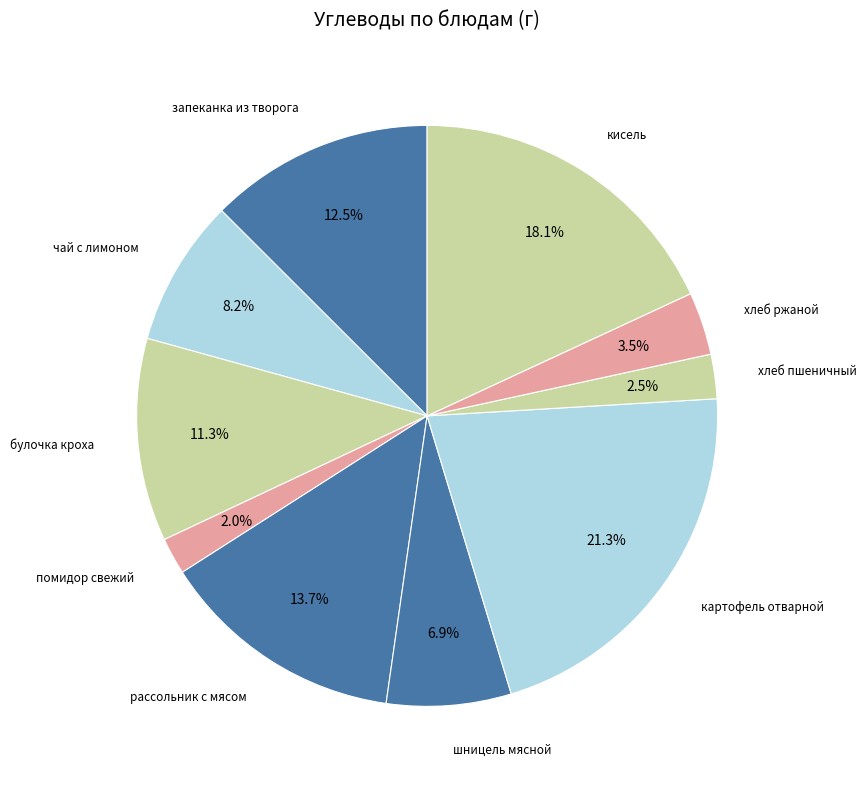

To the nearest percent, what is the difference between the largest and smallest slice percentages?

19%